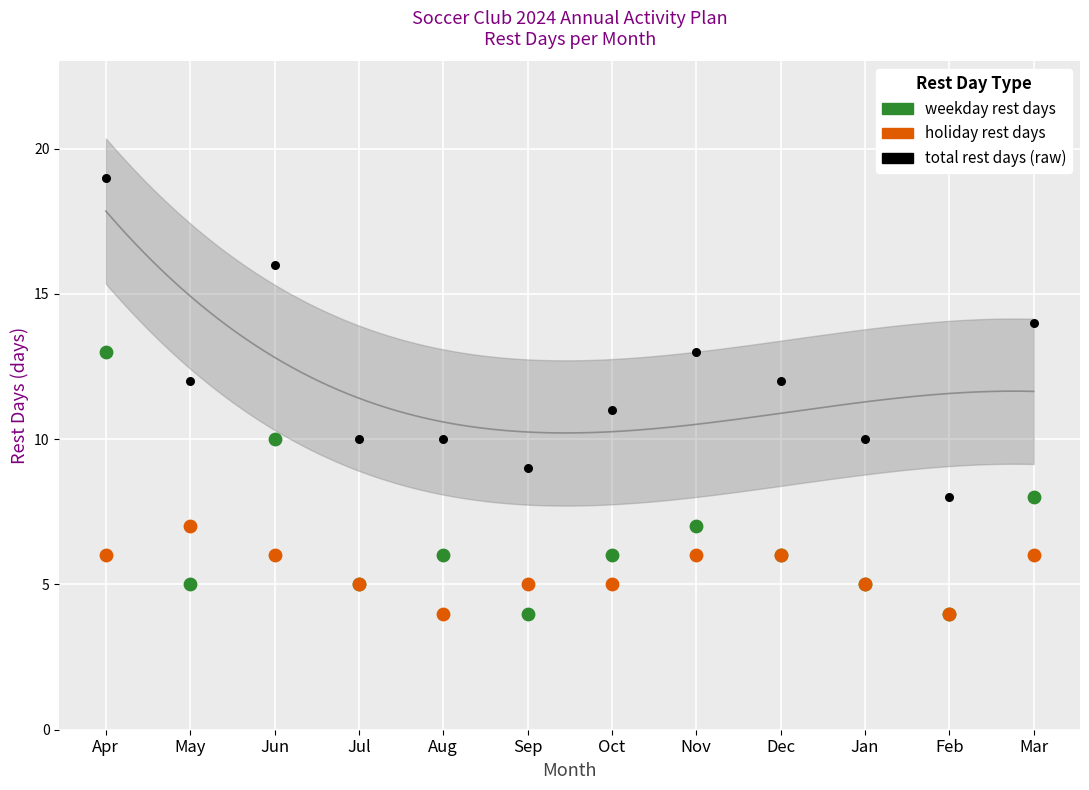

Which series has the widest spread of Y values?

total rest days (raw)